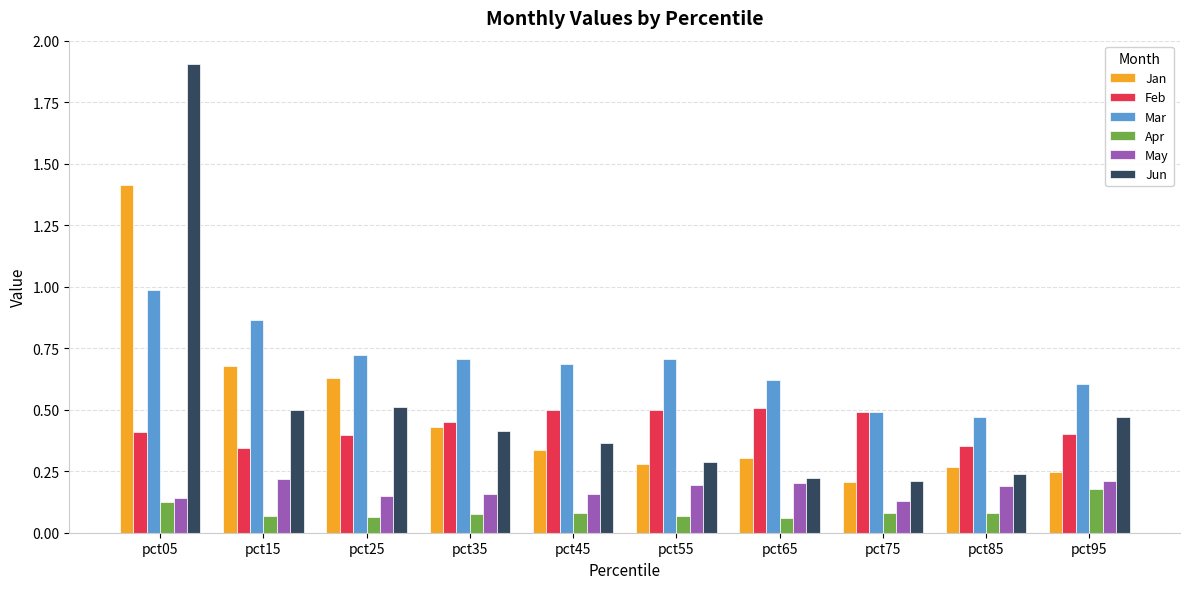

The Mar series shows 1.3 at pct05. True or false?

False